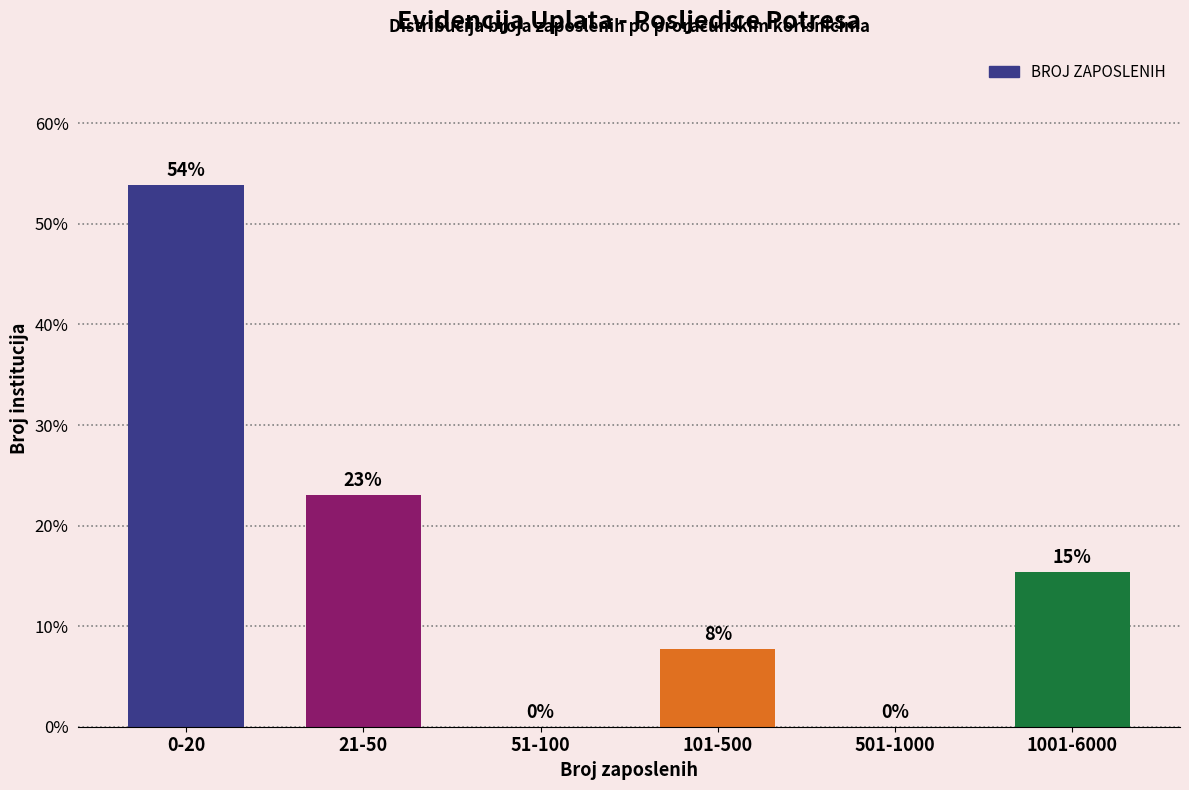

Is it true that the value at 51-100 is -36.1?

False